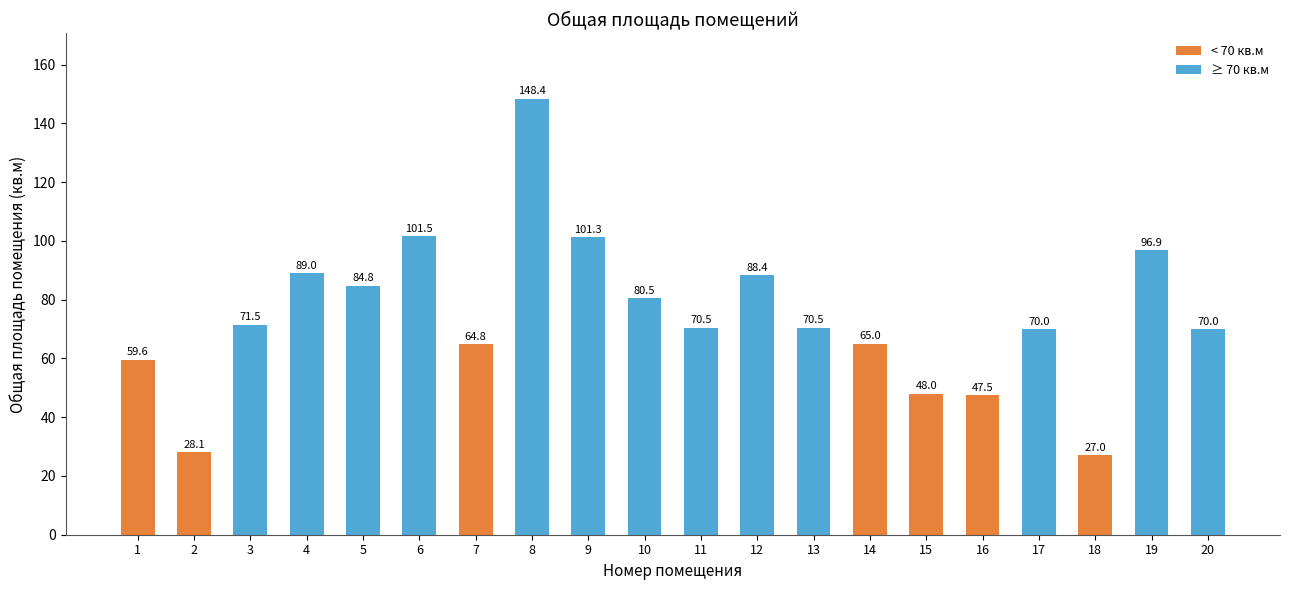

Reading left to right, extract all data points from this chart.

59.6	28.1	71.5	89.0	84.8	101.5	64.8	148.4	101.3	80.5	70.5	88.4	70.5	65.0	48.0	47.5	70.0	27.0	96.9	70.0